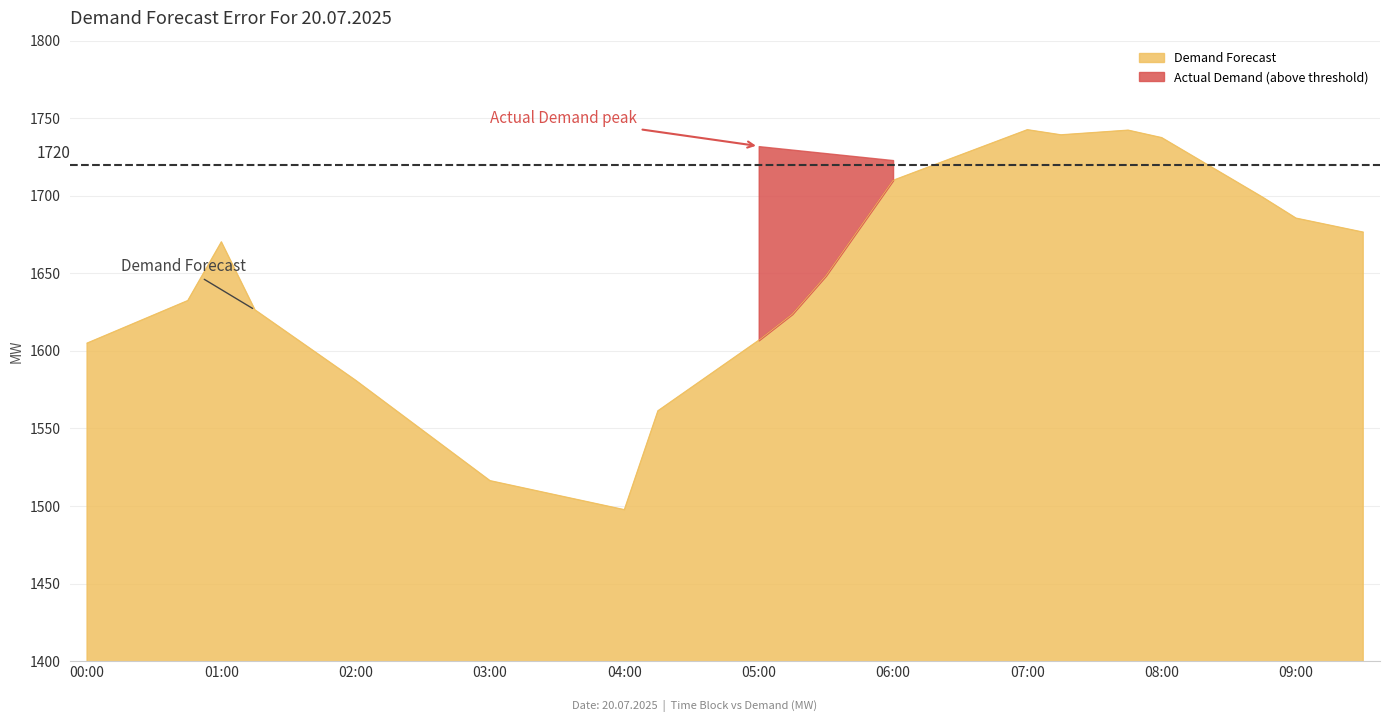

Between 00:30 and 09:00, which is larger?

09:00